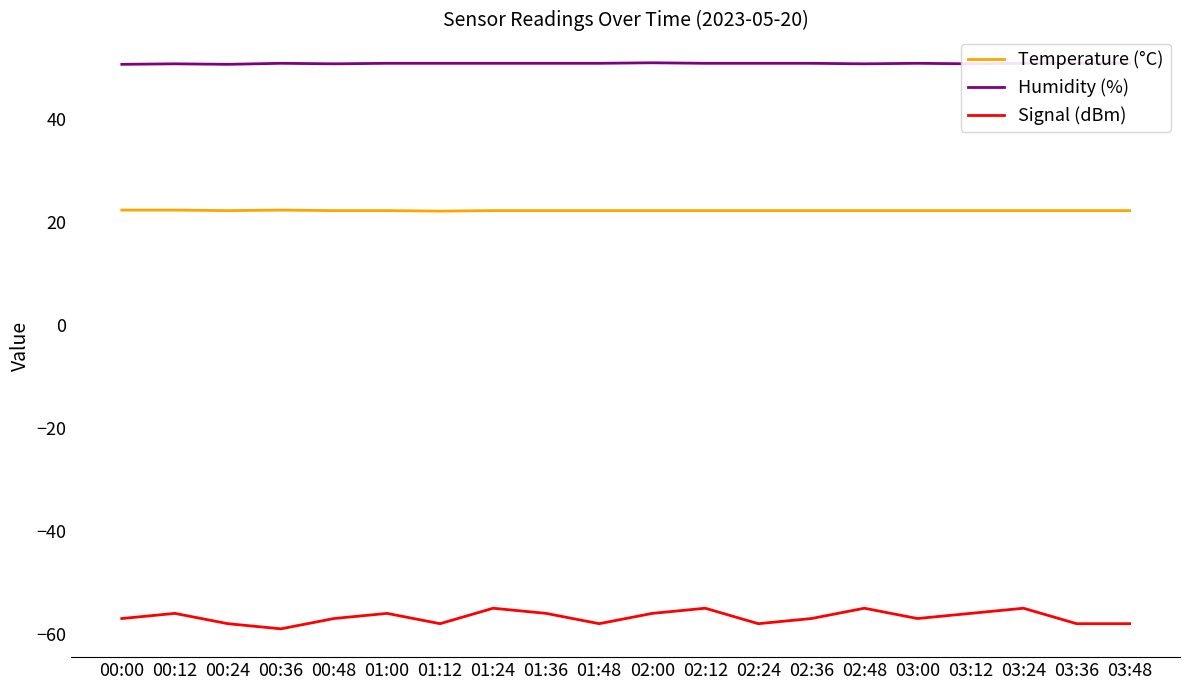

What is the total value across all series at 01:36?

17.0